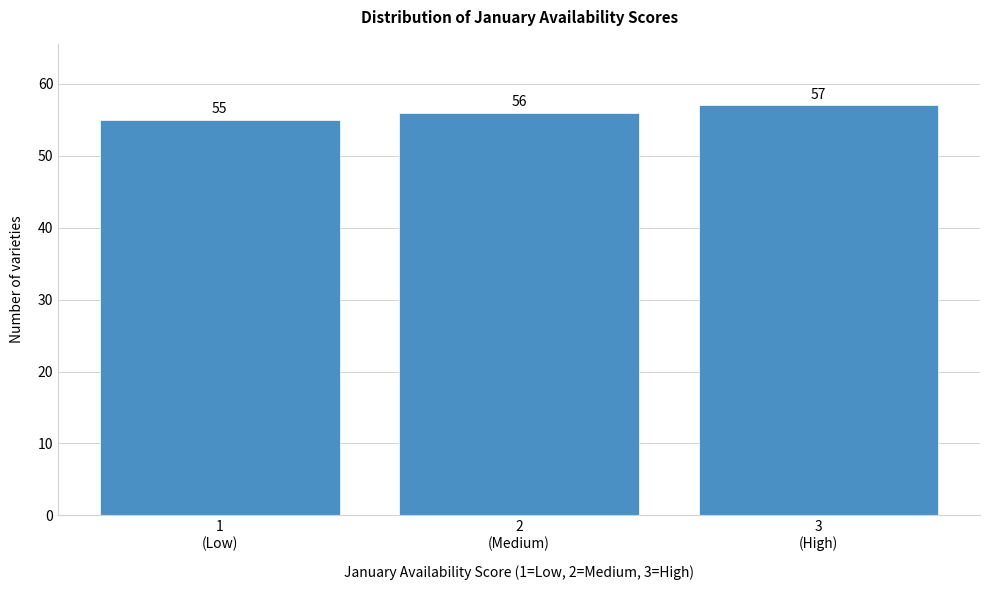

Reading left to right, what are all the values shown in this chart?

55	56	57